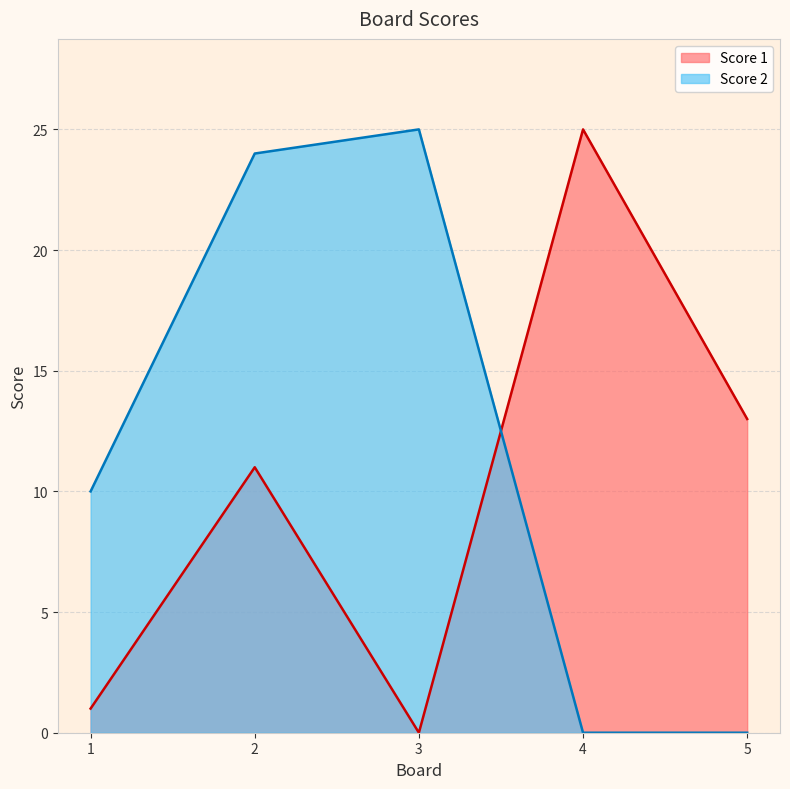

The value of Score 1 at 4 is 37. True or false?

False